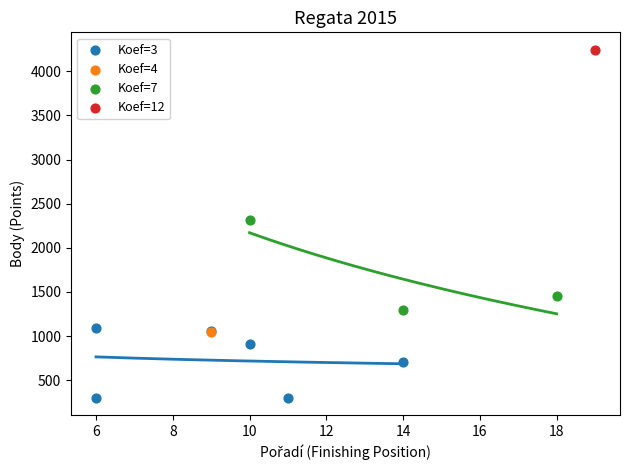

Which series contains the highest Y value?

Koef=12